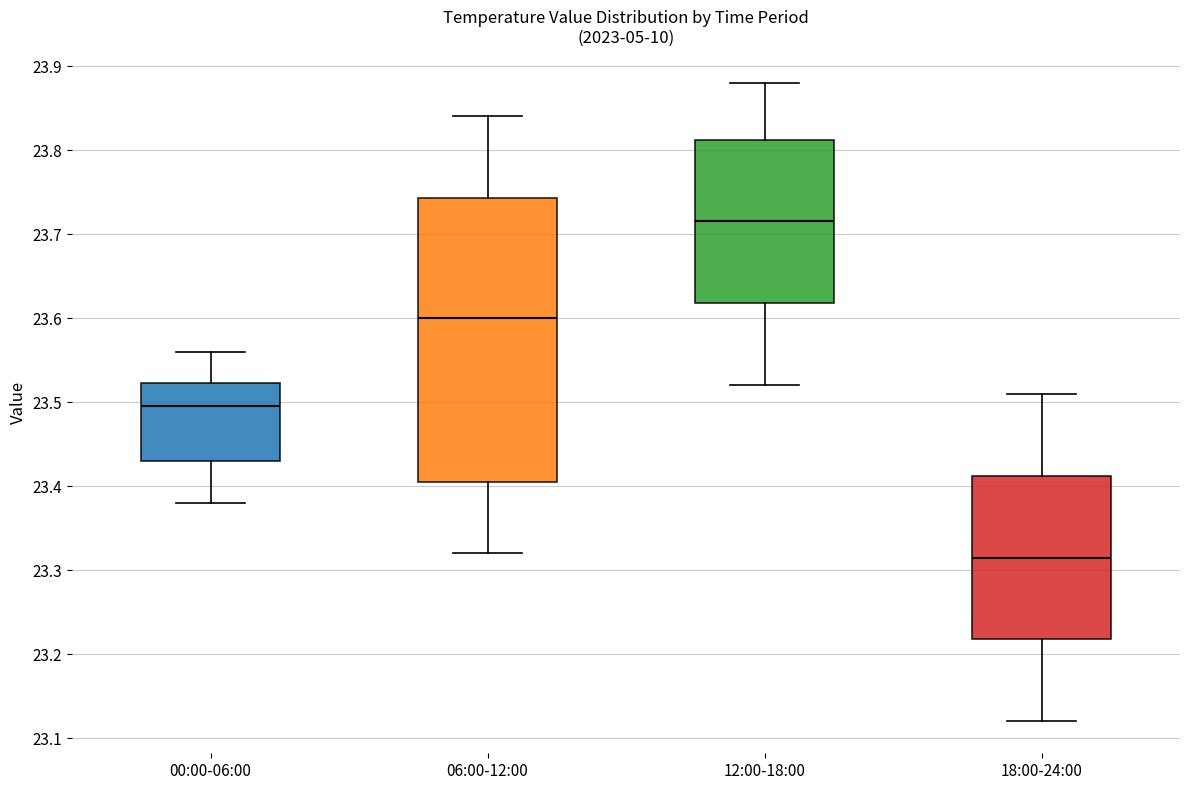

Reading left to right, transcribe this box plot: for each box, give where its median line is, the range the box spans, and where its two whiskers end, as read against the y-axis. The values are not printed on the chart, so give them approximately, as read against the axis.

00:00-06:00: median 23.50, box 23.43 to 23.52, whiskers 23.38 to 23.56
06:00-12:00: median 23.60, box 23.41 to 23.74, whiskers 23.32 to 23.84
12:00-18:00: median 23.72, box 23.62 to 23.81, whiskers 23.52 to 23.88
18:00-24:00: median 23.32, box 23.22 to 23.41, whiskers 23.12 to 23.51